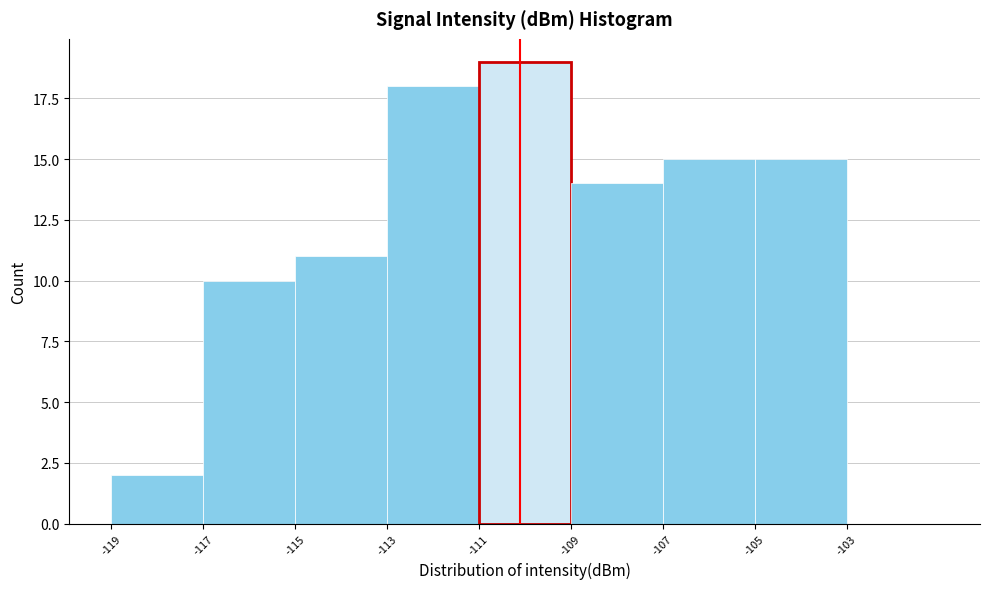

Reading left to right, what are all the values shown in this chart?

-119=2	-117=10	-115=11	-113=18	-111=19	-109=14	-107=15	-105=15	-103=0